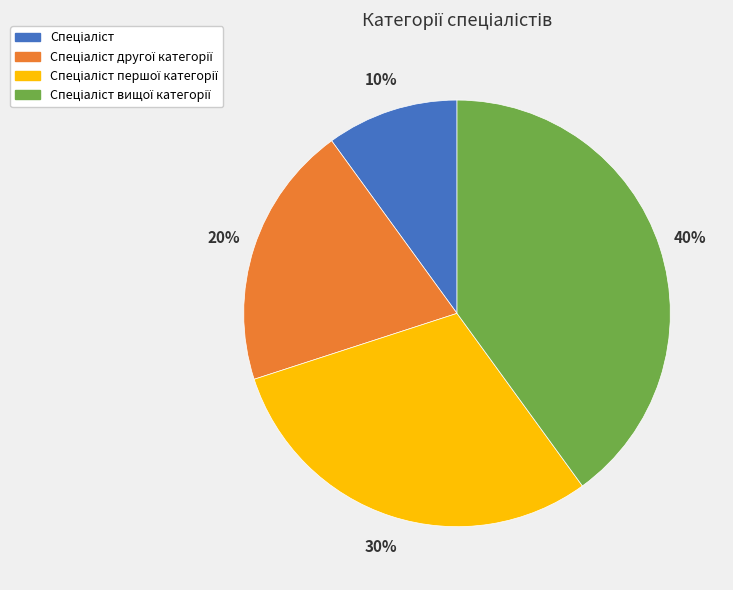

To the nearest percent, what is the average slice percentage?

25%